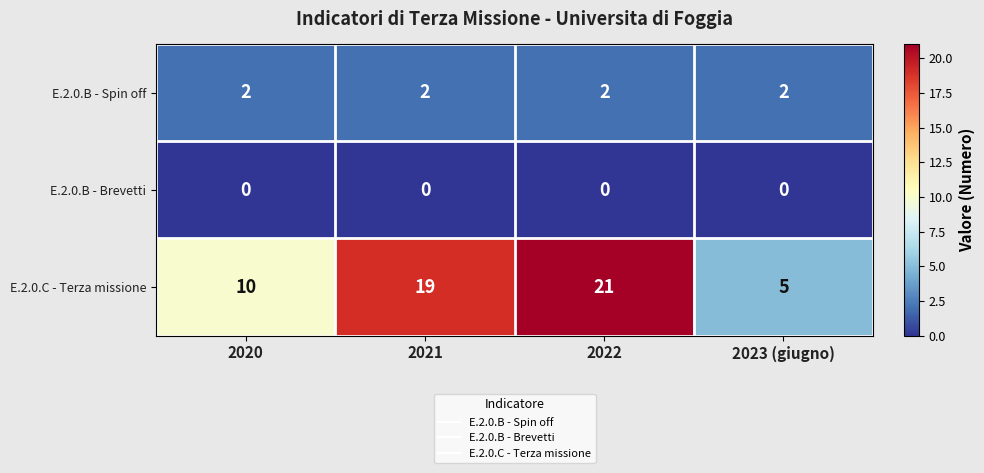

Which series has the largest total across all categories?

E.2.0.C - Terza missione